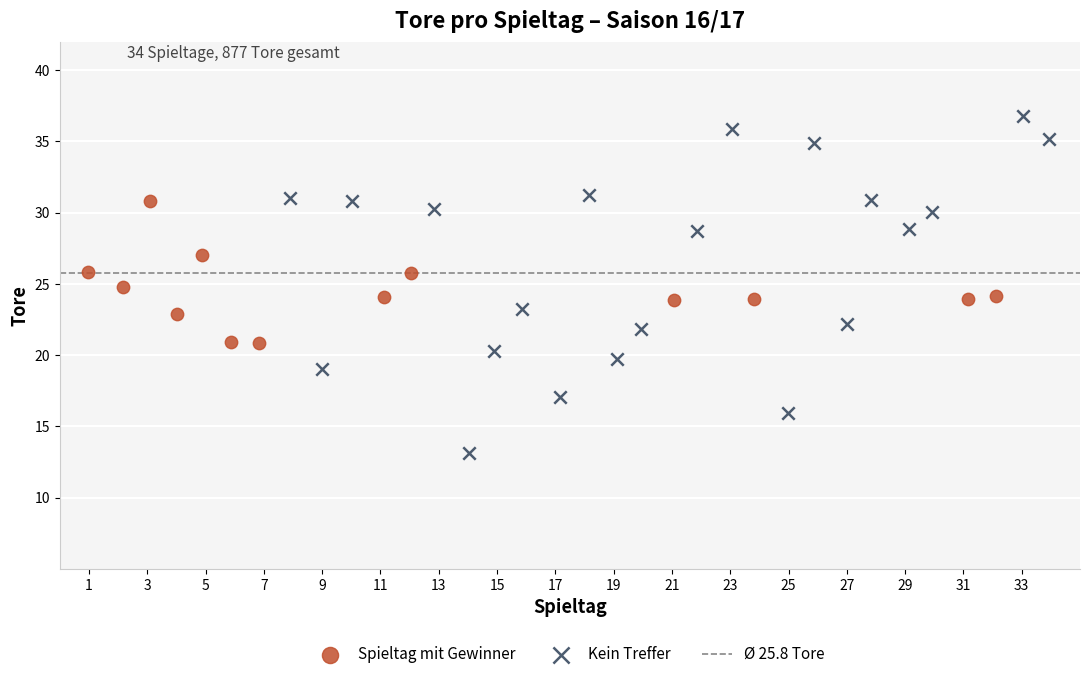

Which series has the largest Y range (max minus min)?

Kein Treffer